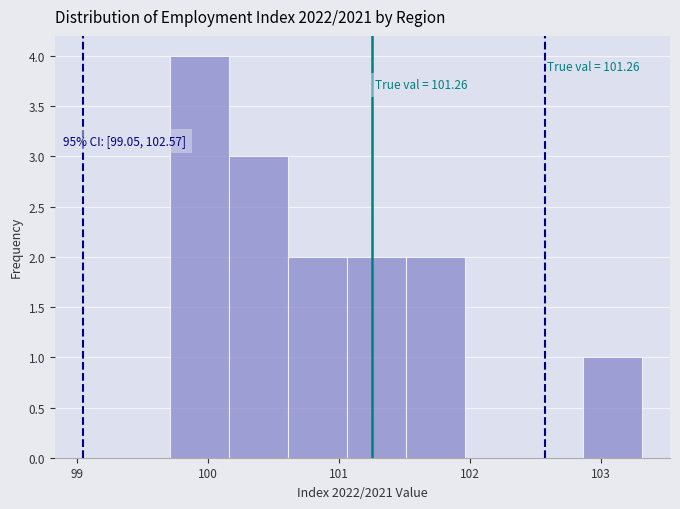

Which range on the x-axis has the tallest bar?

99.7 to 100.2